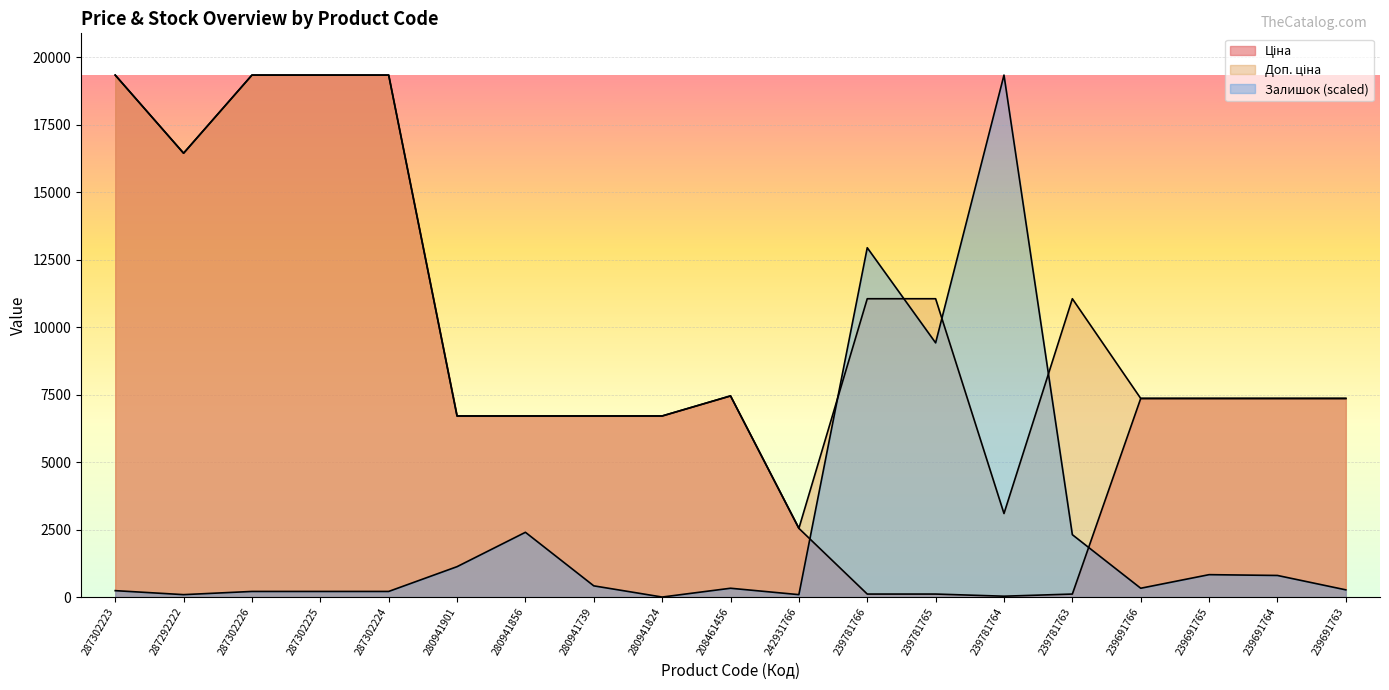

What position from the left is 239691765?

17